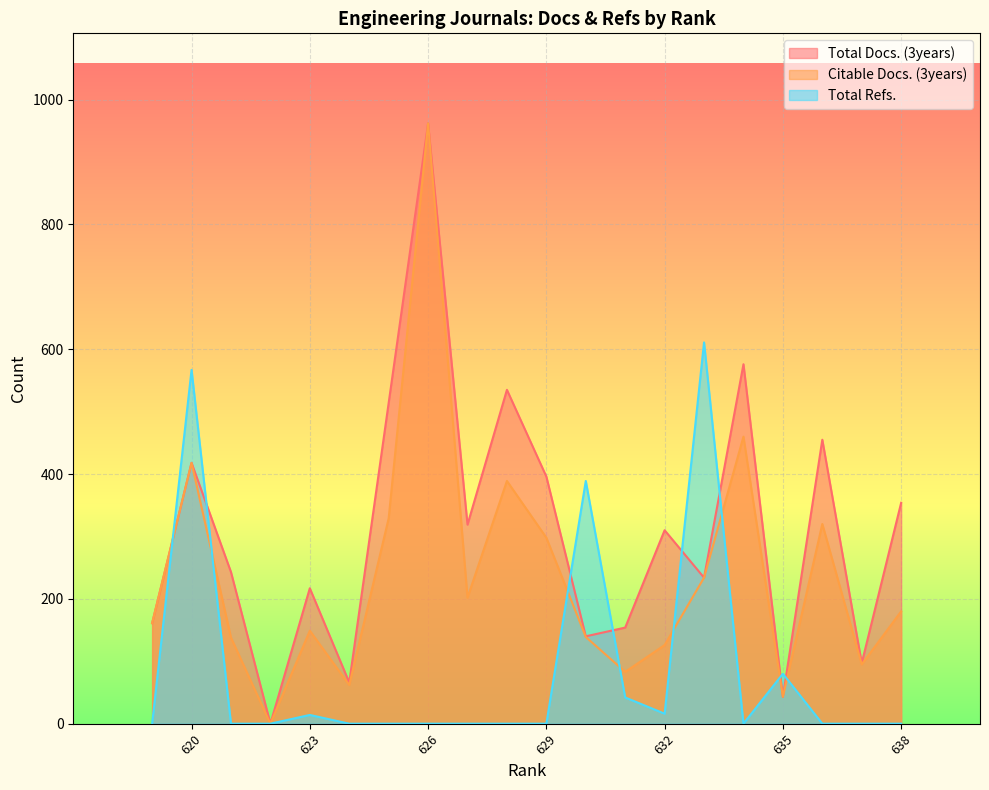

What is the difference between the highest and lowest values at 635?

37